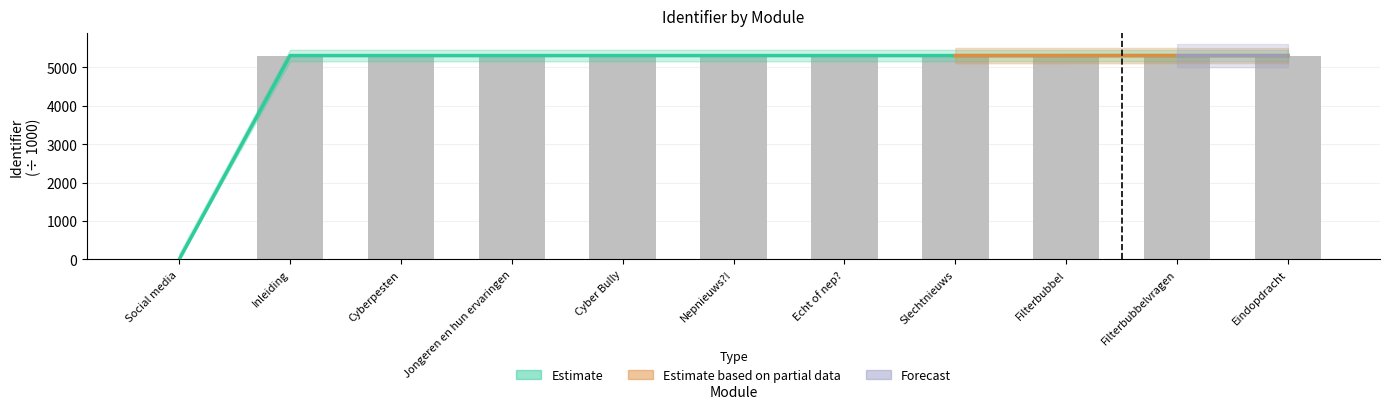

What is the average value?

4826.4